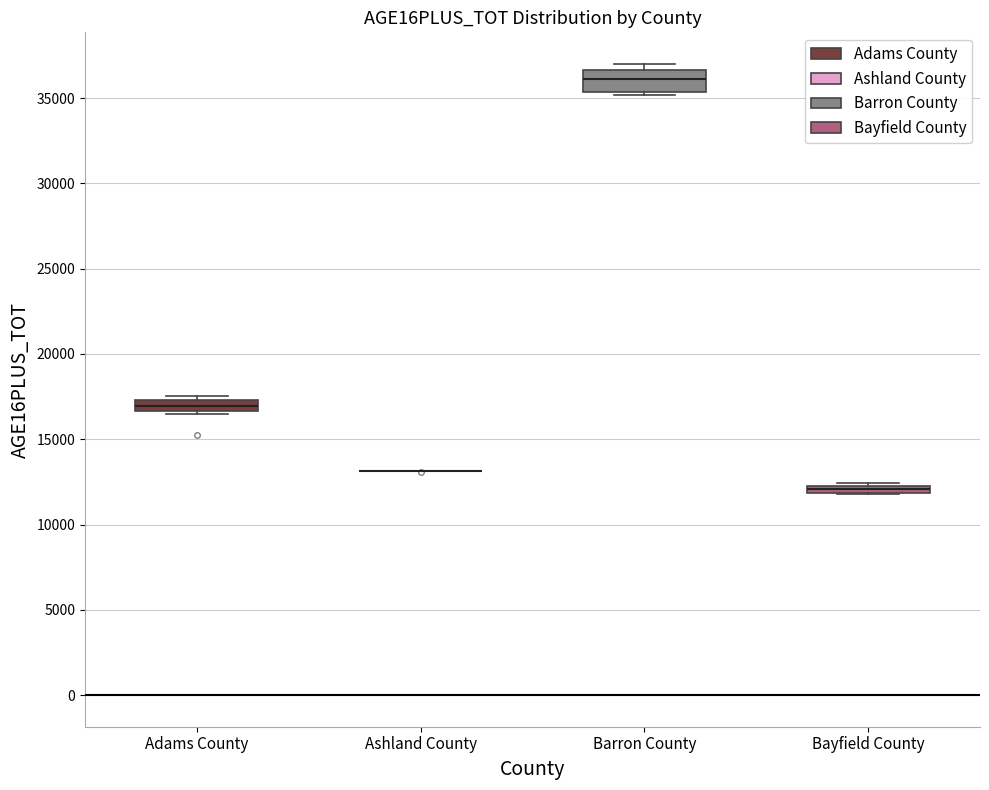

Where is the upper edge of the box for Bayfield County on the y-axis? The values are not printed on the chart, so give them approximately, as read against the axis.

12500